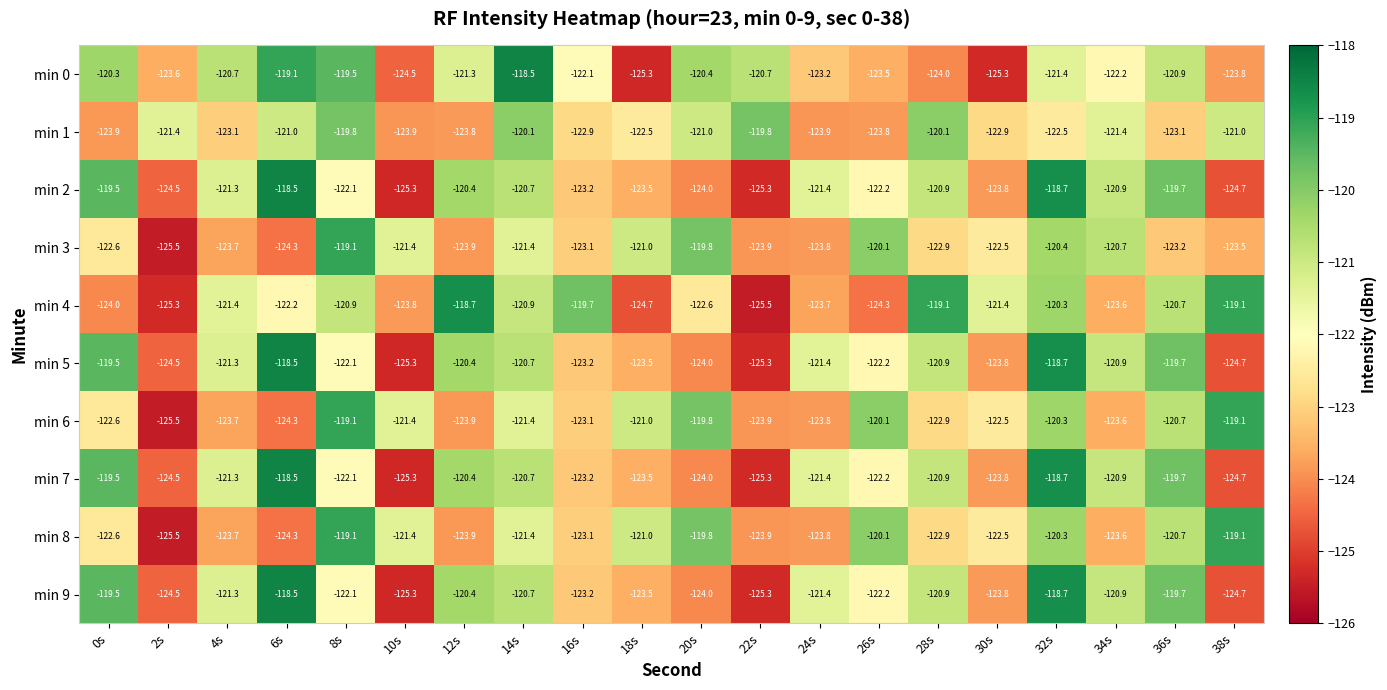

What is the minimum value shown in the chart?

-125.5